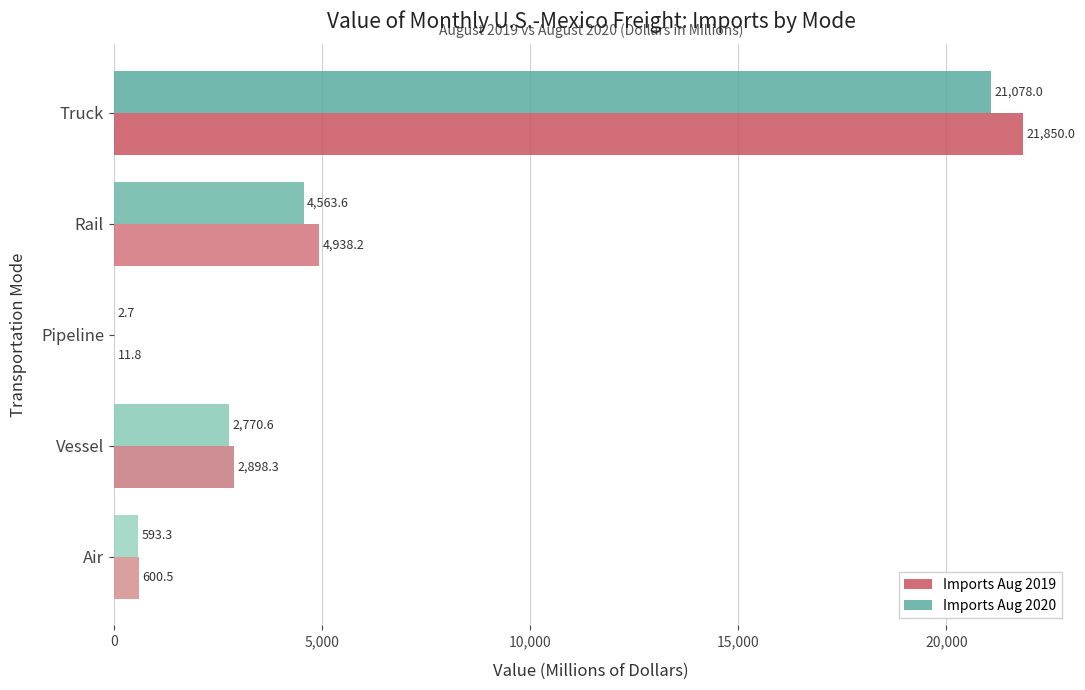

Which series has the largest total across all categories?

Imports Aug 2019